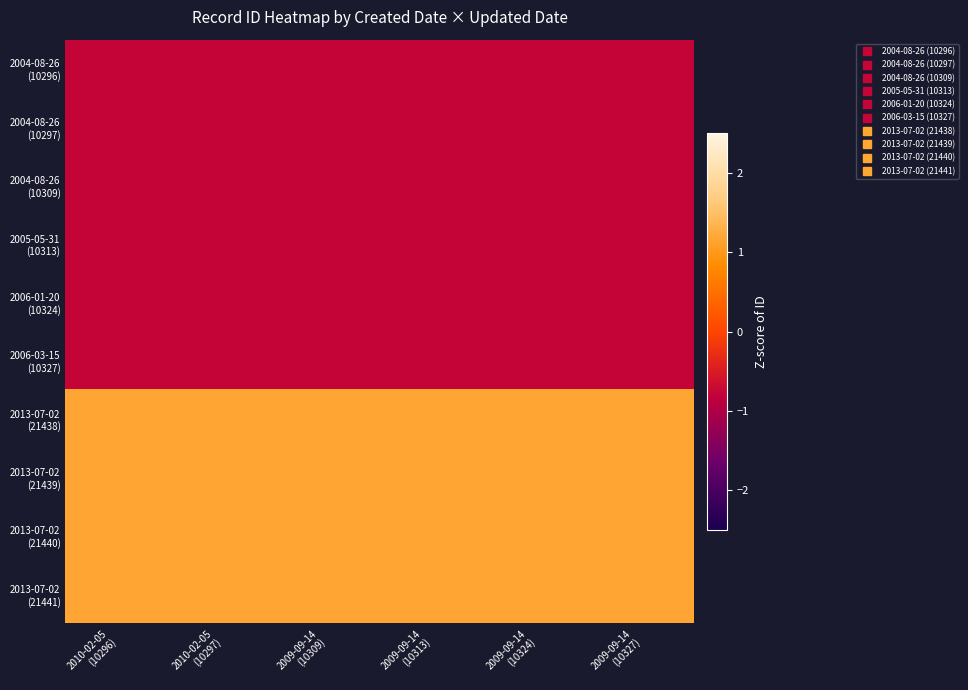

What is the difference between the highest and lowest values at 2010-02-05
(10296)?

1.9